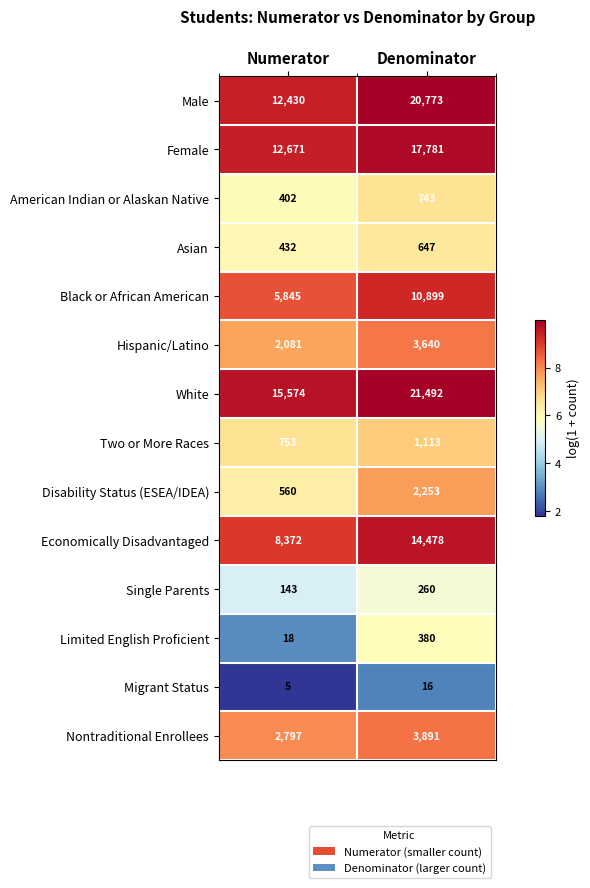

Which category has the highest value across all series?

Denominator